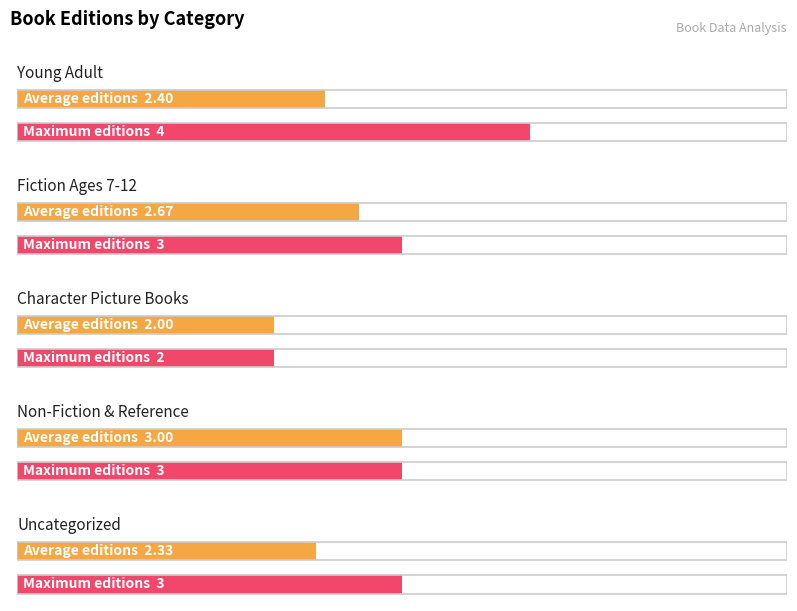

Which label corresponds to the largest value in the chart?

Young Adult